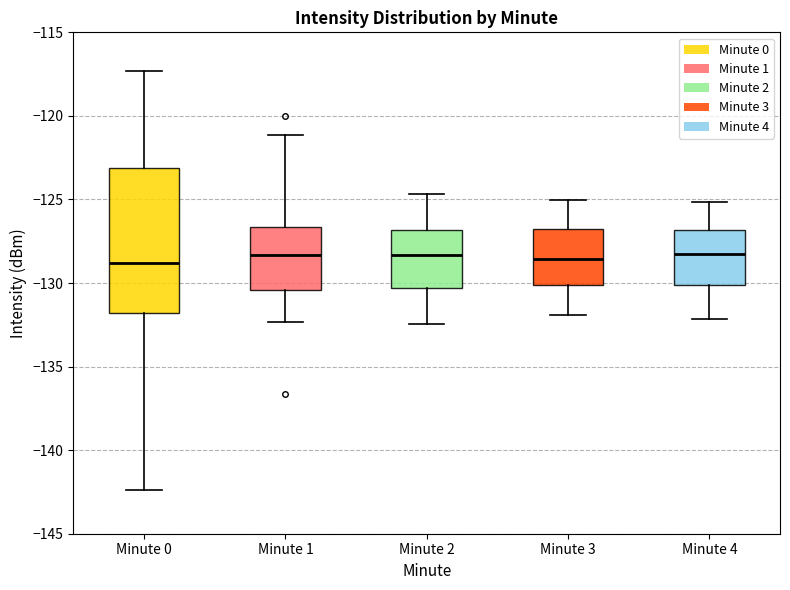

Where does the lower whisker of the box for Minute 3 end on the y-axis? The values are not printed on the chart, so give them approximately, as read against the axis.

-132.0